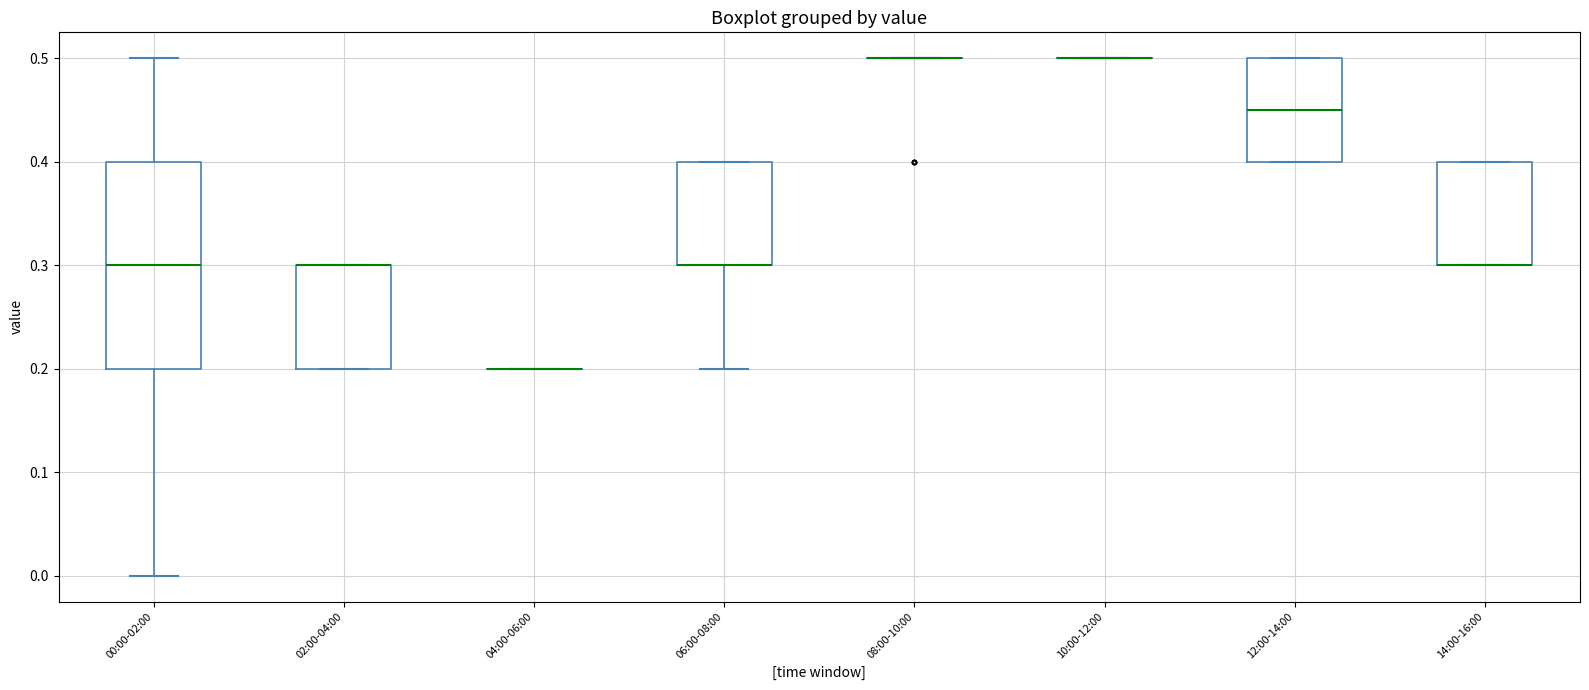

Where is the lower edge of the box for 06:00-08:00 on the y-axis? The values are not printed on the chart, so give them approximately, as read against the axis.

0.30